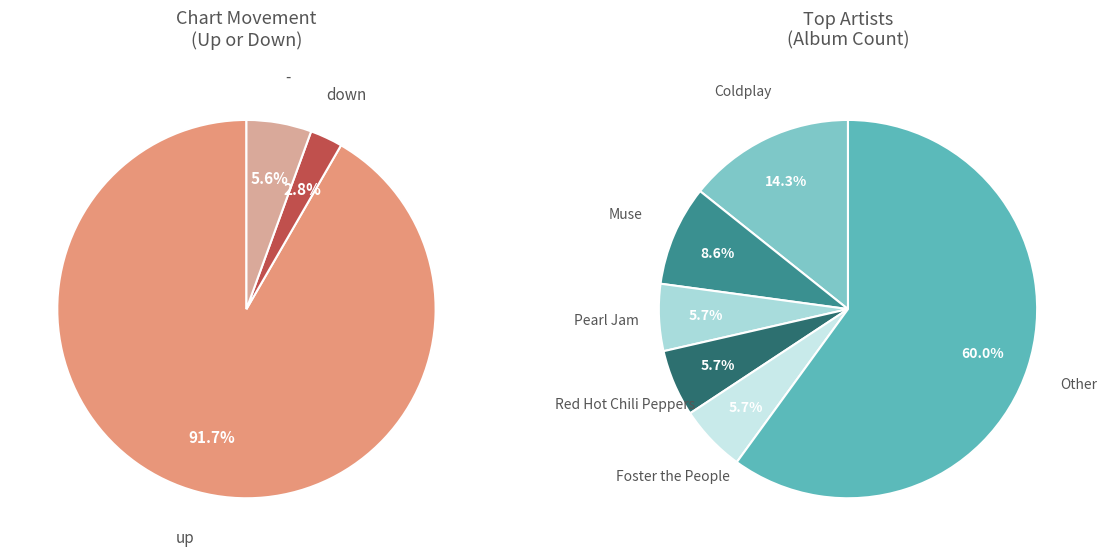

Which slice is the largest?

up